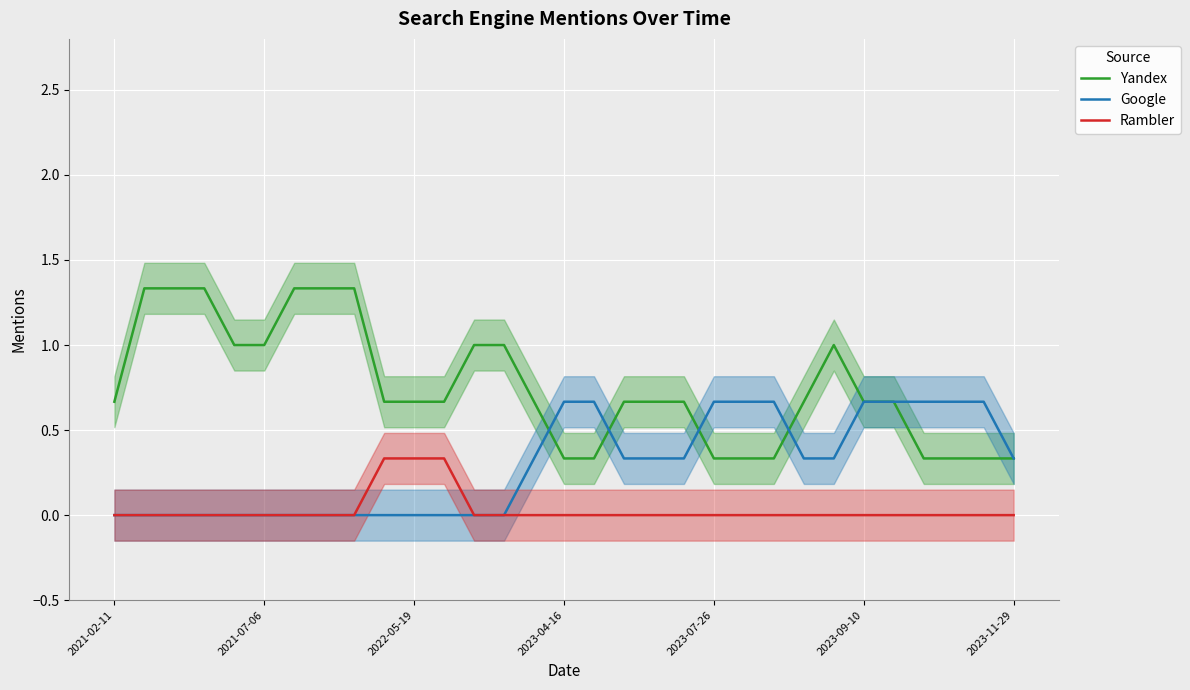

True or false: Yandex and Rambler cross at least once.

False